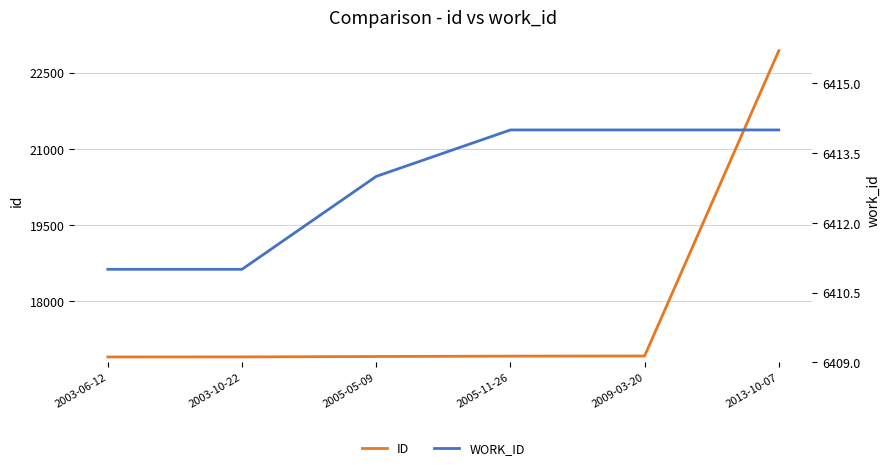

Which series has the largest range (max minus min)?

id